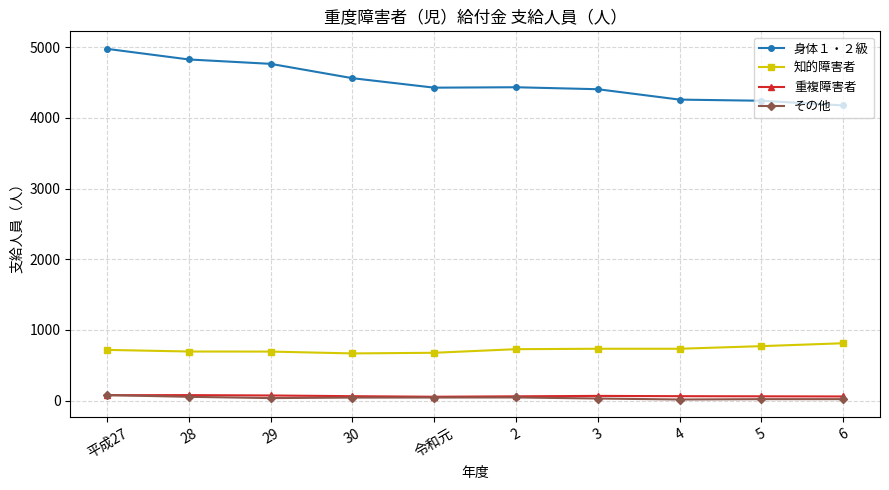

What is the sum of the 身体１・２級 values at 2 and 28?

9259